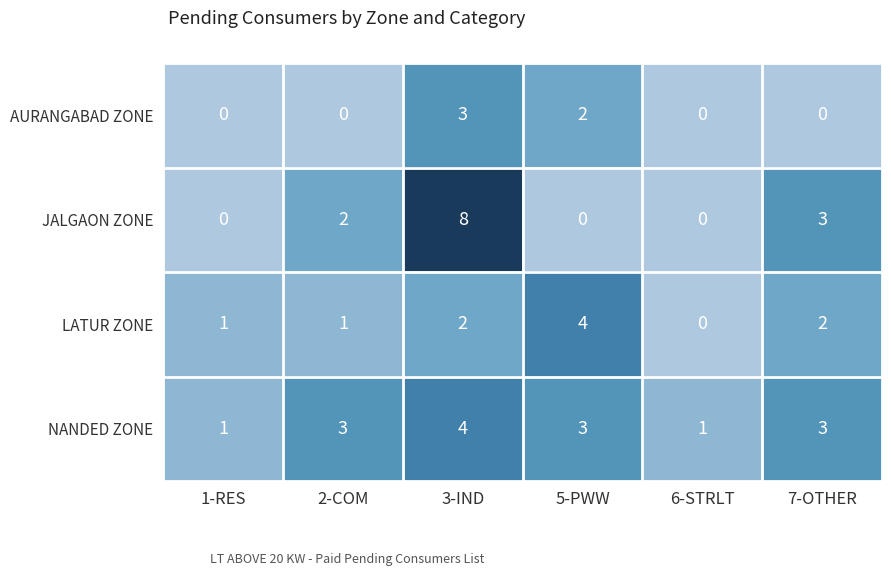

Which series has the widest spread of values?

JALGAON ZONE